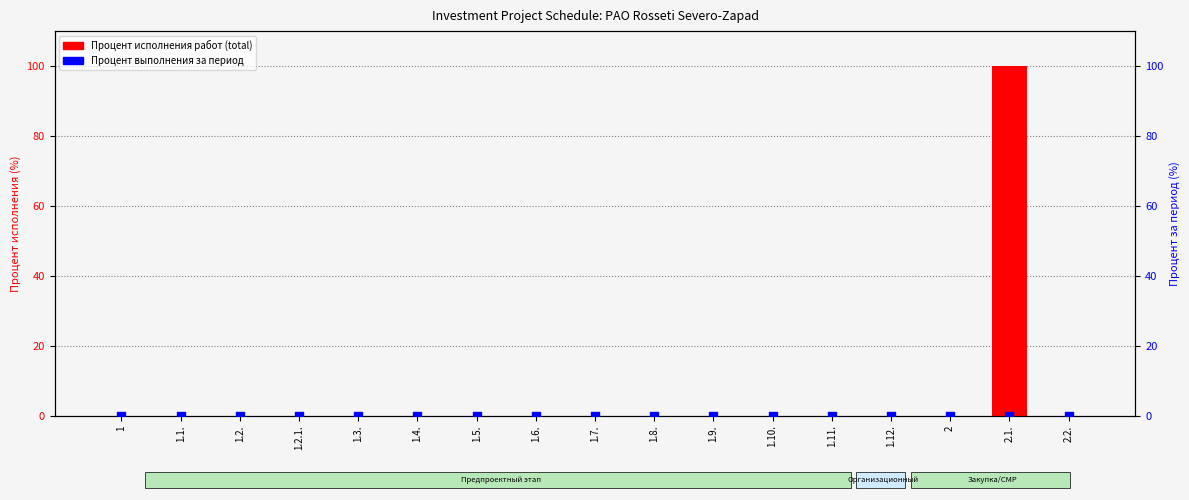

Which series has the largest total across all categories?

Процент исполнения работ (total)